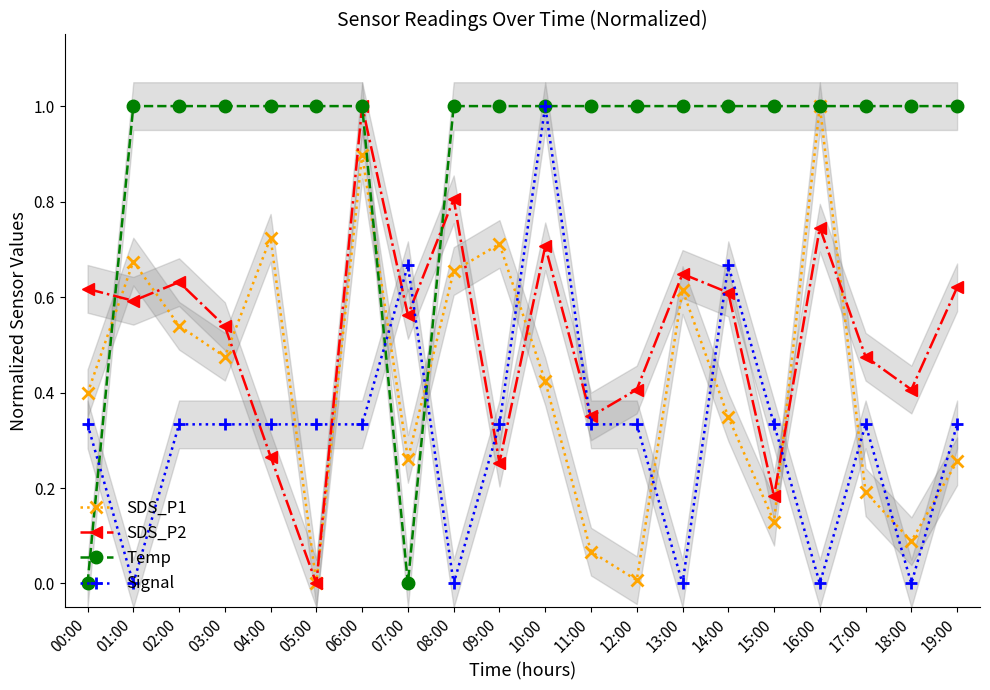

Reading left to right, what are all the values shown in this chart?

SDS_P1: 00:00=0.4	01:00=0.7	02:00=0.5	03:00=0.5	04:00=0.7	05:00=0.0	06:00=0.9	07:00=0.3	08:00=0.7	09:00=0.7	10:00=0.4	11:00=0.1	12:00=0.0	13:00=0.6	14:00=0.3	15:00=0.1	16:00=1.0	17:00=0.2	18:00=0.1	19:00=0.3
SDS_P2: 00:00=0.6	01:00=0.6	02:00=0.6	03:00=0.5	04:00=0.3	05:00=0.0	06:00=1.0	07:00=0.6	08:00=0.8	09:00=0.3	10:00=0.7	11:00=0.3	12:00=0.4	13:00=0.6	14:00=0.6	15:00=0.2	16:00=0.7	17:00=0.5	18:00=0.4	19:00=0.6
Temp: 00:00=0.0	01:00=1.0	02:00=1.0	03:00=1.0	04:00=1.0	05:00=1.0	06:00=1.0	07:00=0.0	08:00=1.0	09:00=1.0	10:00=1.0	11:00=1.0	12:00=1.0	13:00=1.0	14:00=1.0	15:00=1.0	16:00=1.0	17:00=1.0	18:00=1.0	19:00=1.0
Signal: 00:00=0.3	01:00=0.0	02:00=0.3	03:00=0.3	04:00=0.3	05:00=0.3	06:00=0.3	07:00=0.7	08:00=0.0	09:00=0.3	10:00=1.0	11:00=0.3	12:00=0.3	13:00=0.0	14:00=0.7	15:00=0.3	16:00=0.0	17:00=0.3	18:00=0.0	19:00=0.3